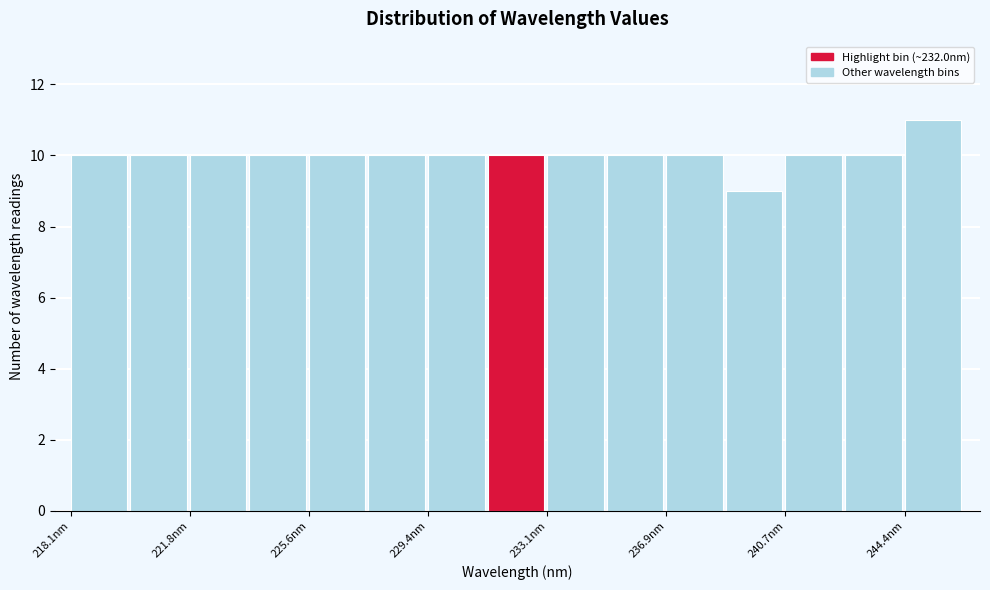

Read against the x-axis, roughly where is the centre of the tallest bar?

245.5